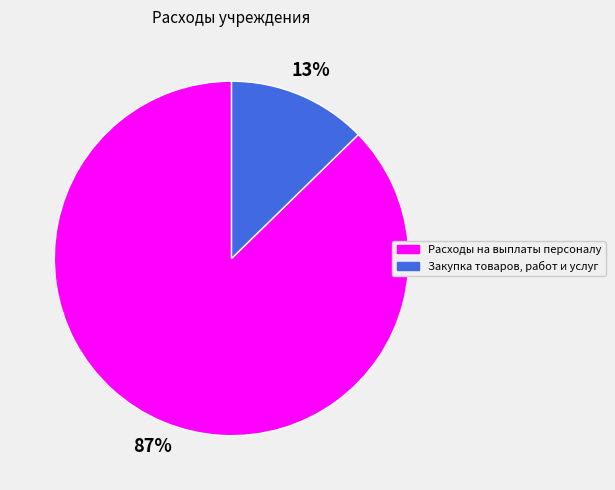

Is it true that Закупка товаров, работ и услуг is 13% of the pie?

True